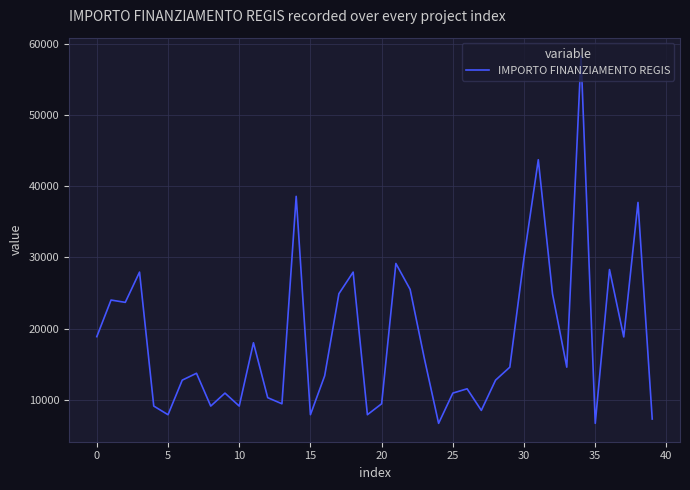

What is the difference between the maximum and minimum values?

51595